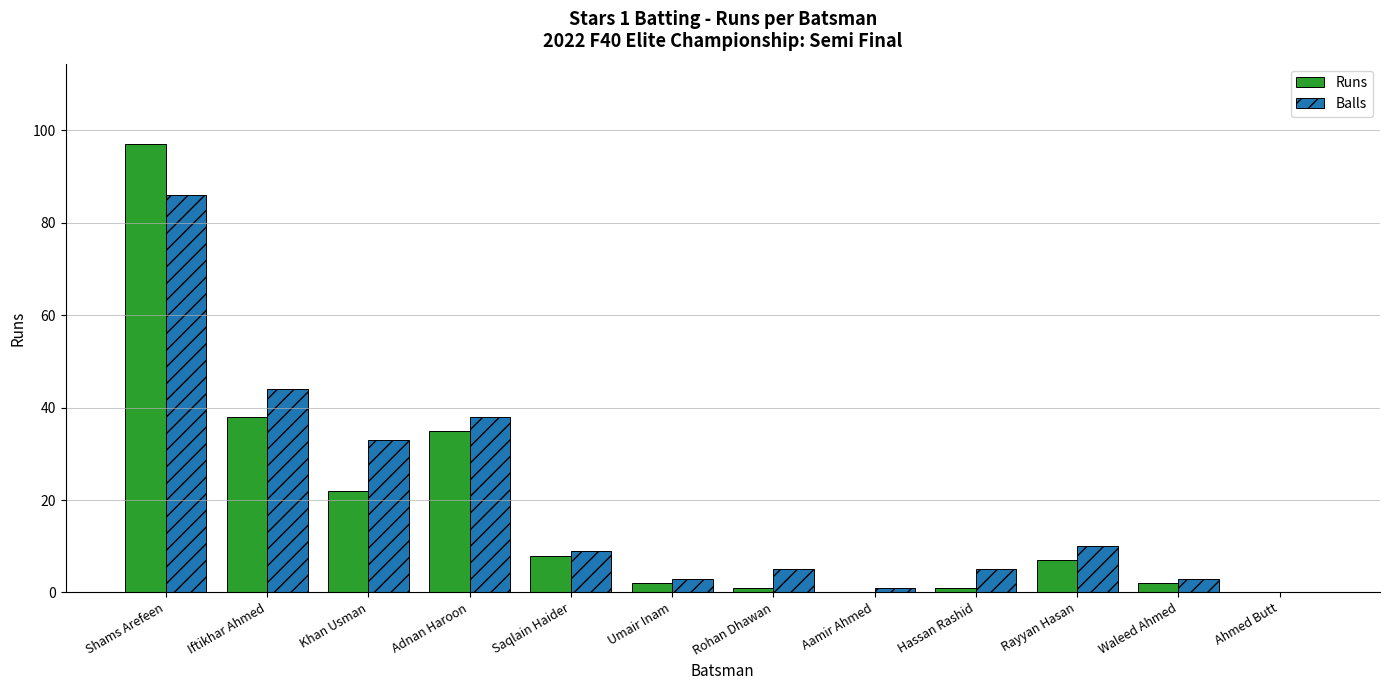

What is the sum of all Balls values?

237